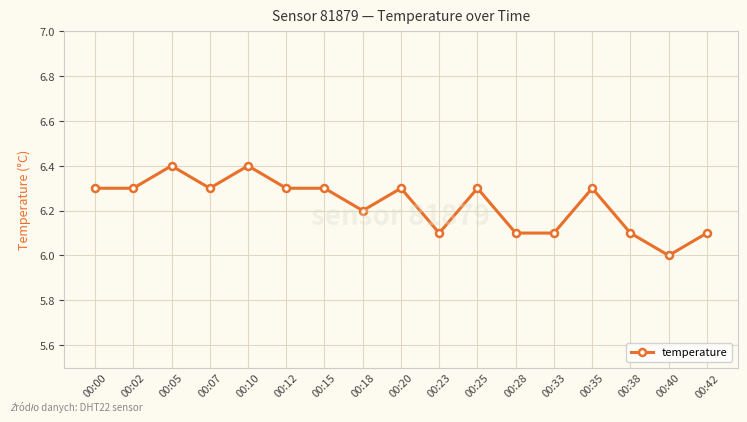

What is the sum of all values?

105.9